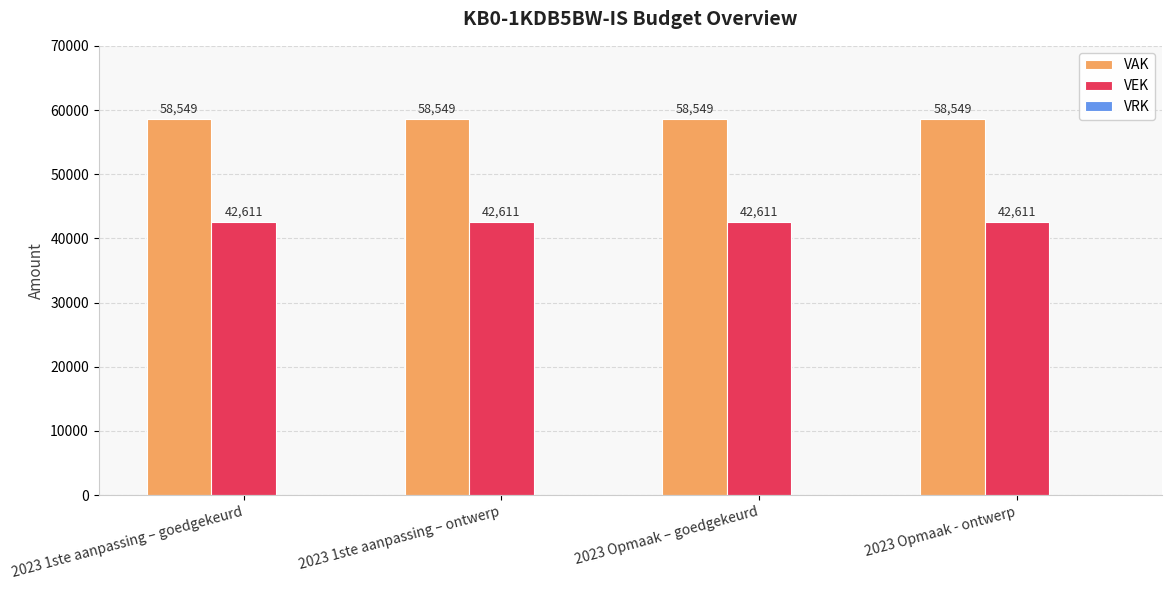

How many bars are there in total?

8